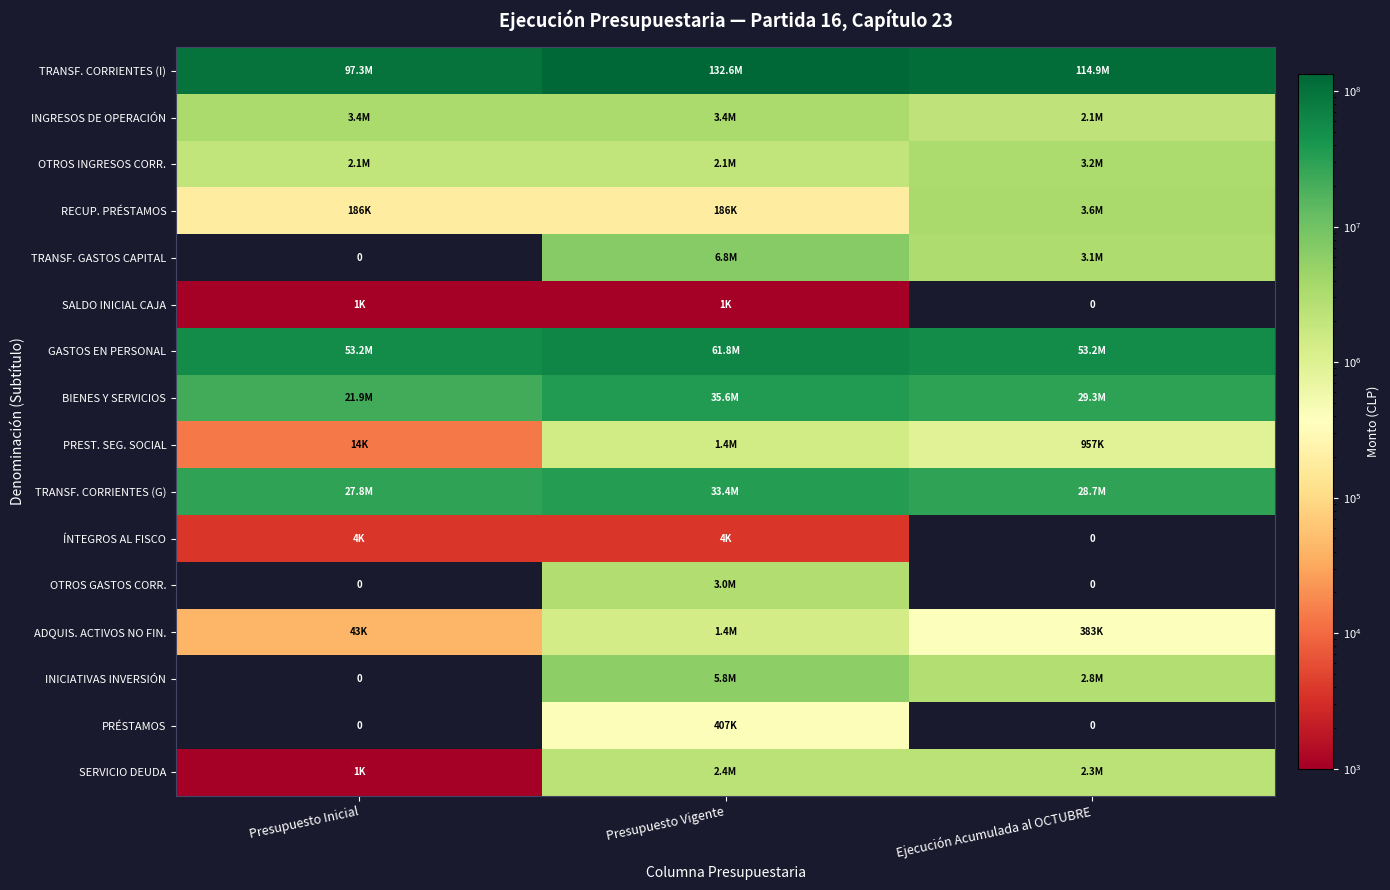

Is it true that INGRESOS DE OPERACIÓN equals 3407768 at Presupuesto Inicial?

True